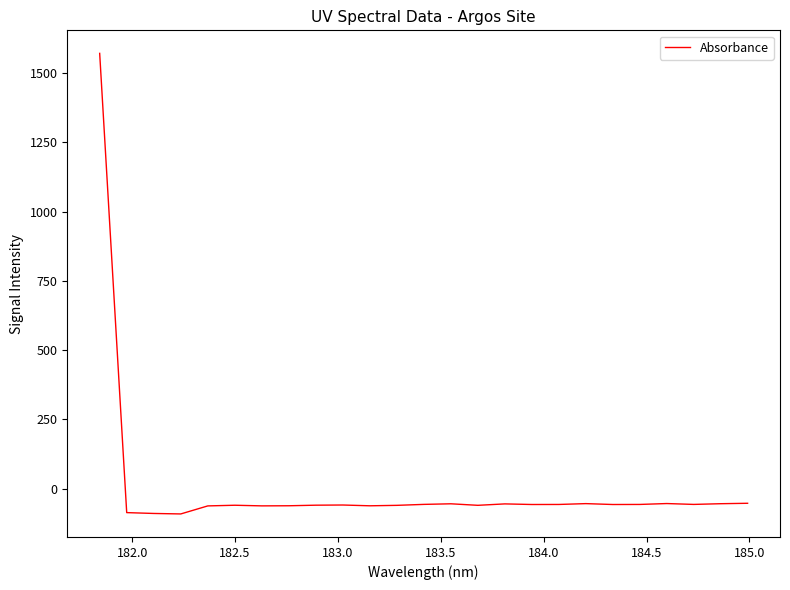

What is the difference between the maximum and minimum values?

1662.9